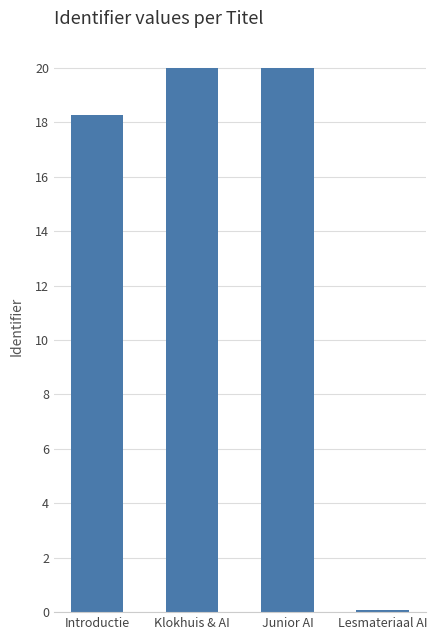

At which label is the value closest to 10?

Introductie